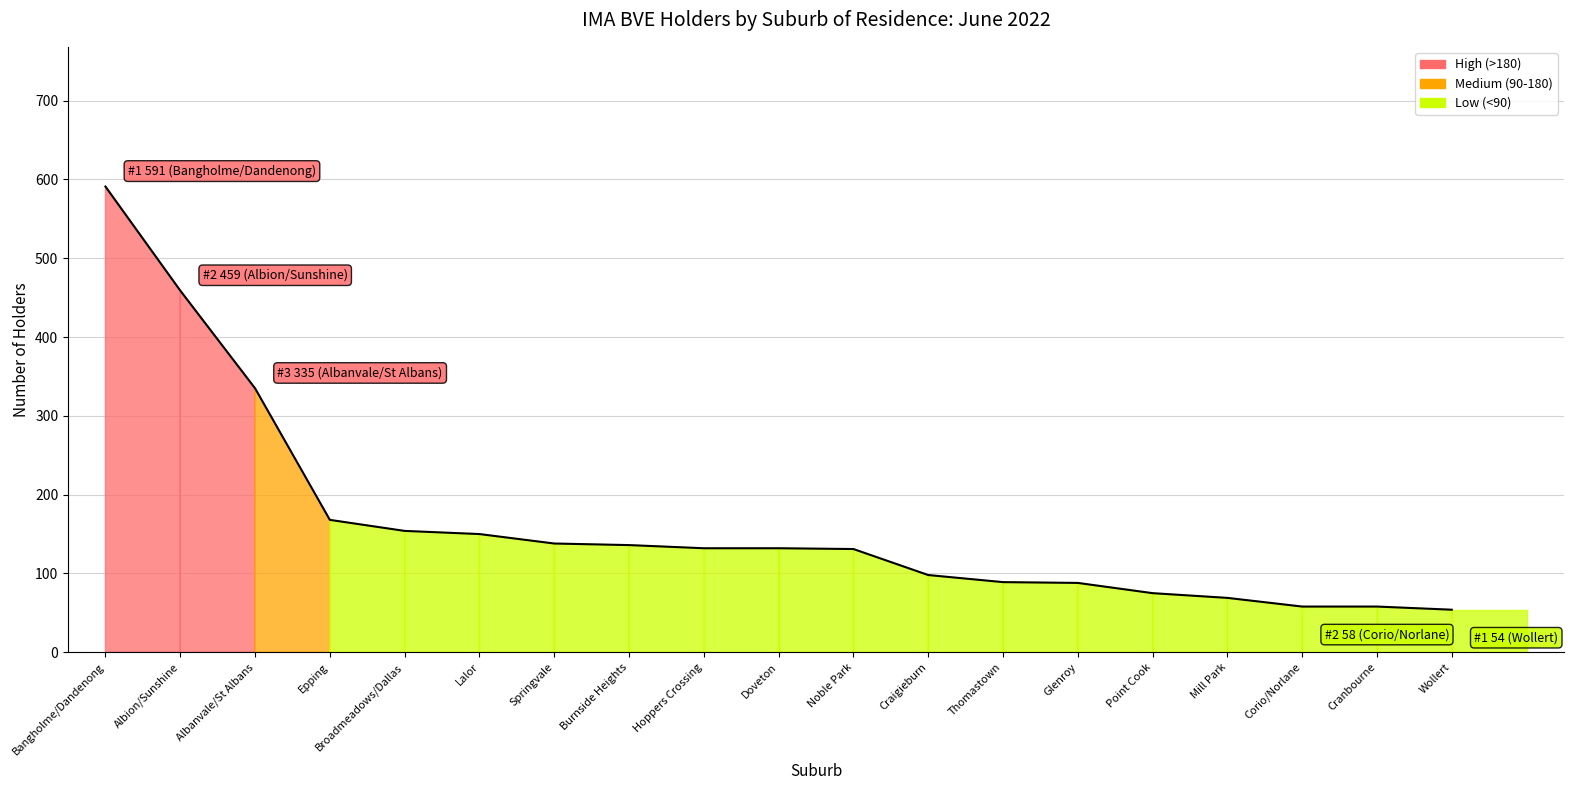

What is the greatest value displayed?

591